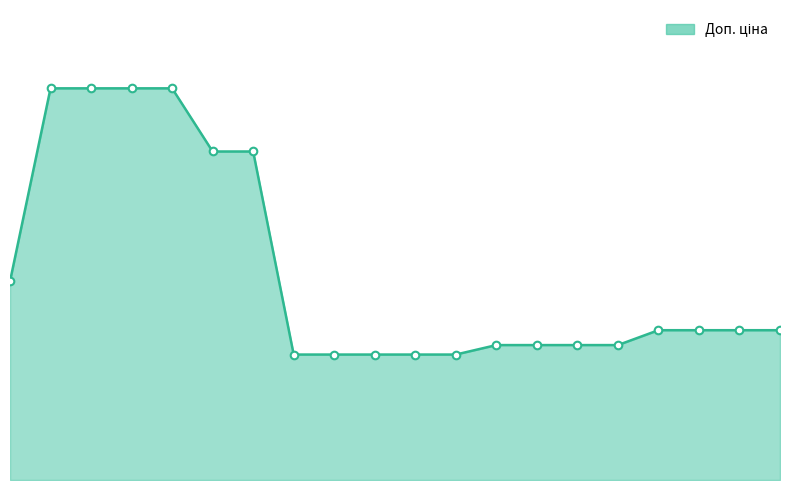

Does the chart have visible grid lines?

No